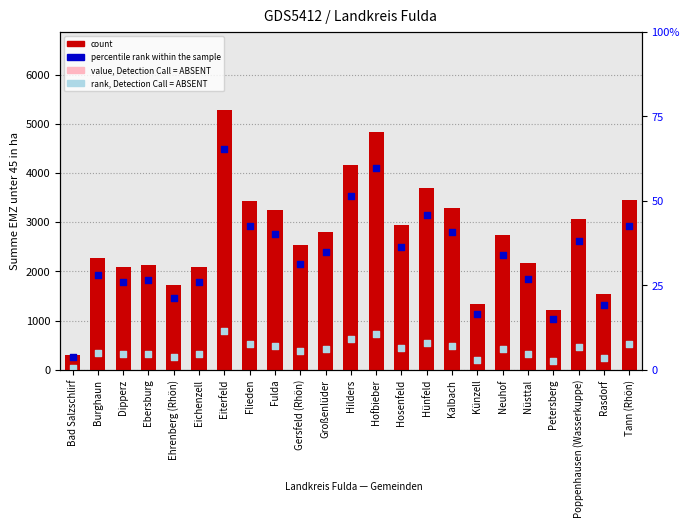

Which has a higher value, Hosenfeld or Gersfeld (Rhön)?

Hosenfeld